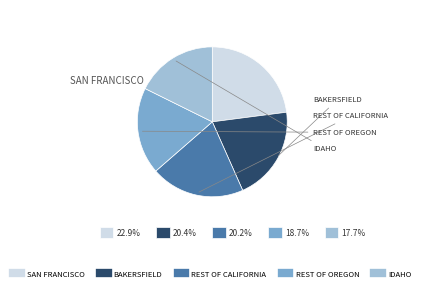

Combined, do REST OF OREGON and REST OF CALIFORNIA account for over 50%?

No